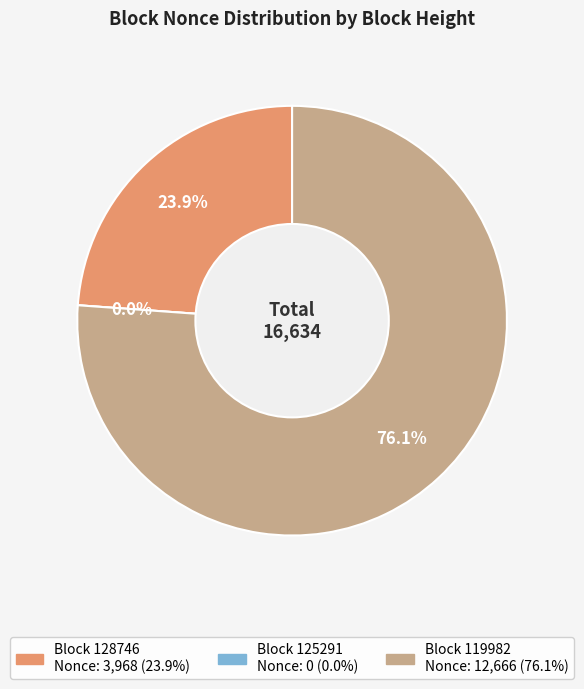

What is the total percentage of 128746 and 125291?

23.9%